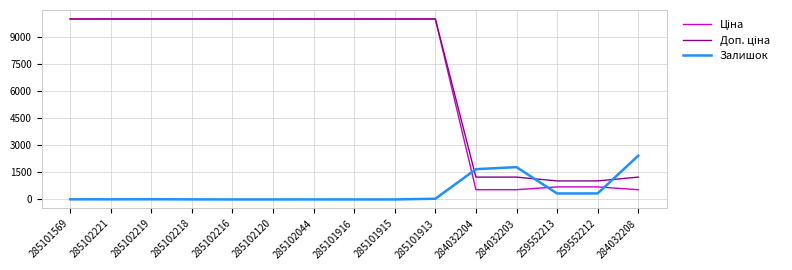

What is the total value across all series at 285101916?

19950.0